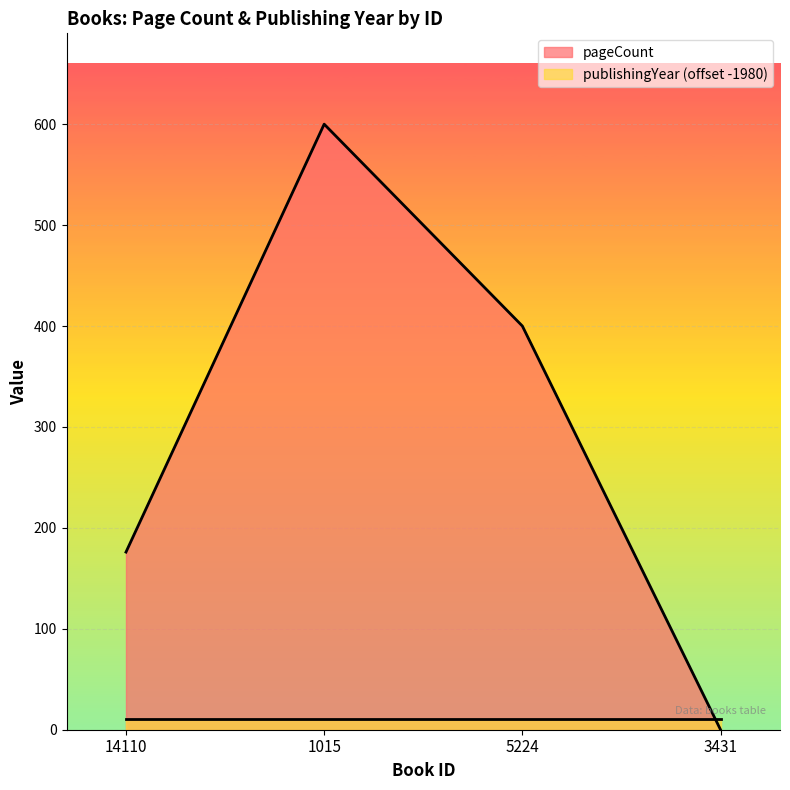

What is the sum of the values at 5224 and 1015?

1000